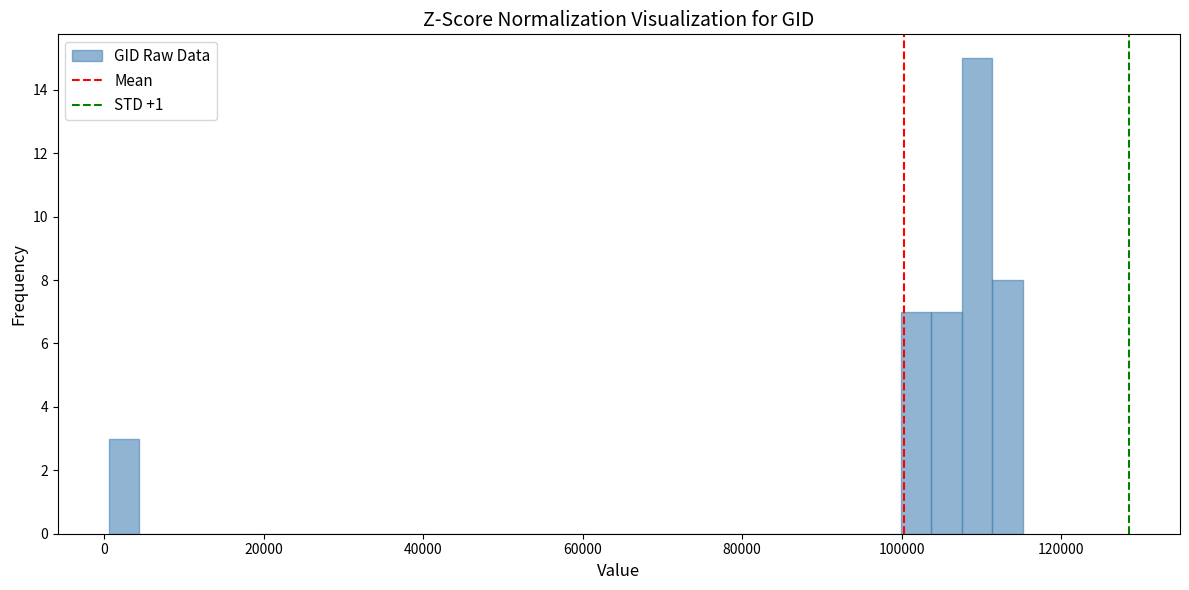

Read against the x-axis, roughly where is the centre of the tallest bar?

110000